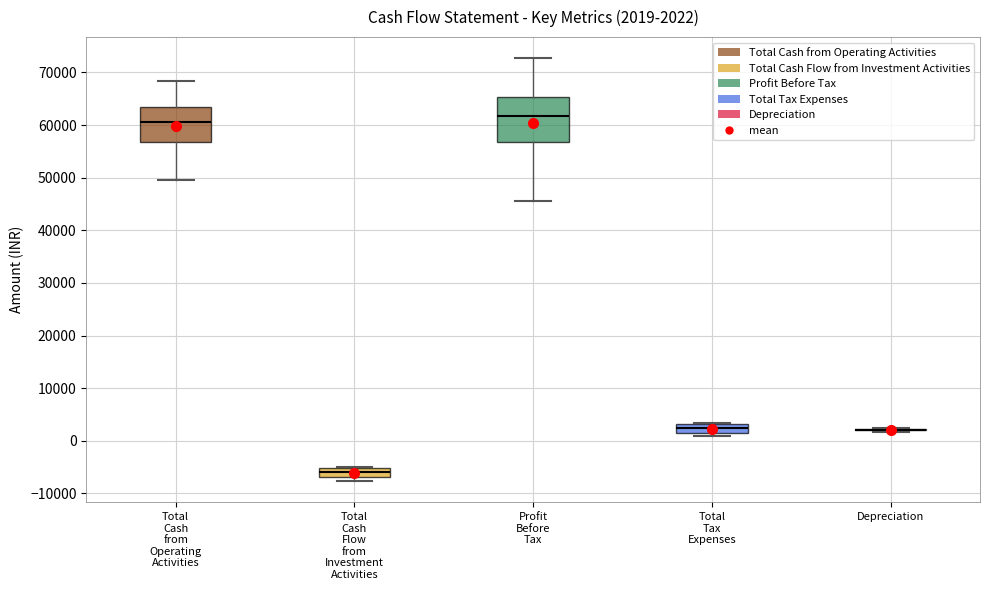

Comparing the boxes themselves (not the whiskers), which one is the tallest?

Profit Before Tax